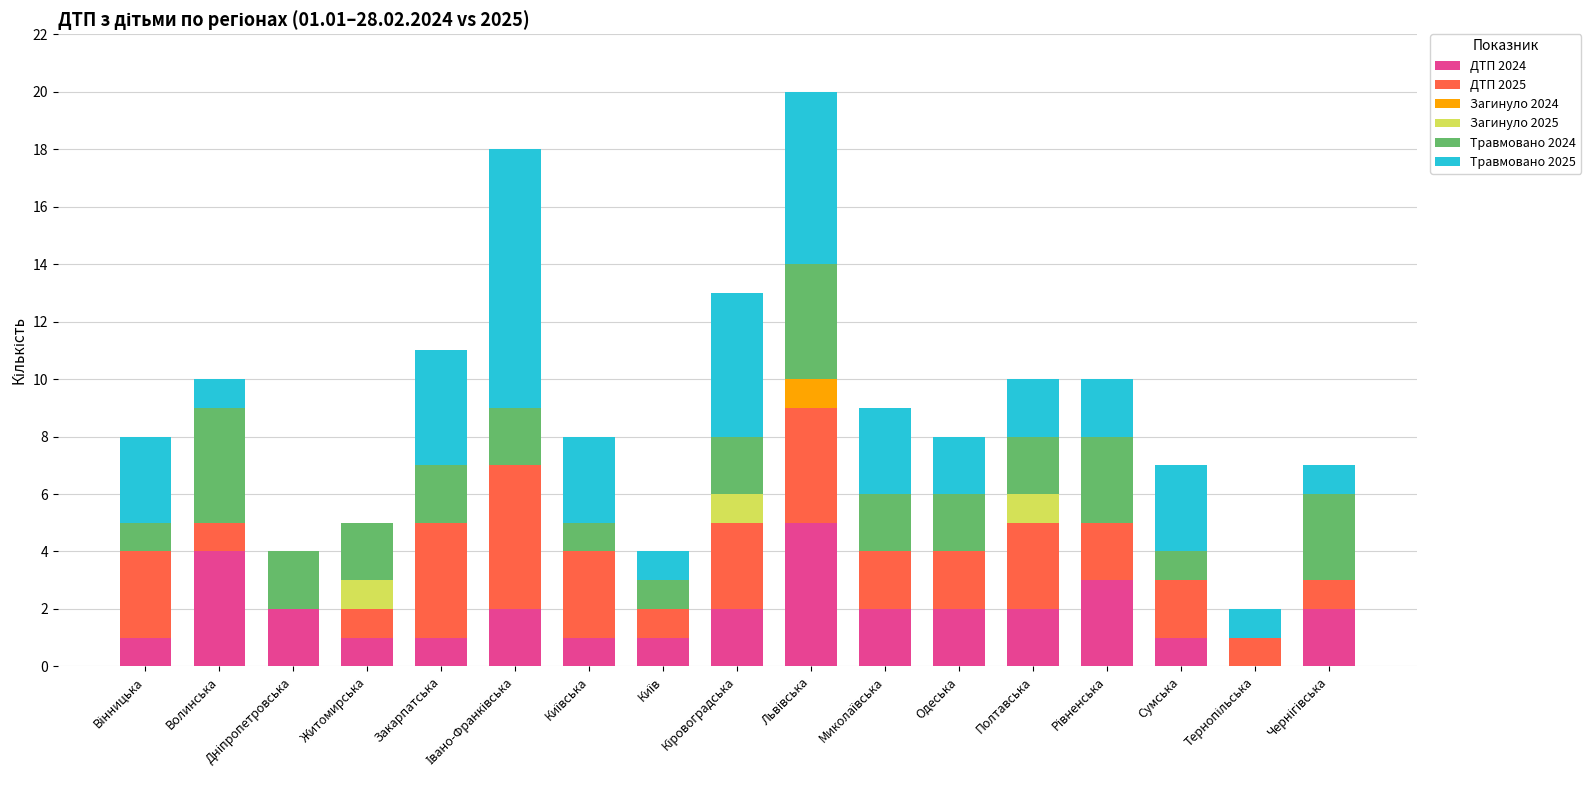

What is the highest value of the ДТП 2024 series?

5